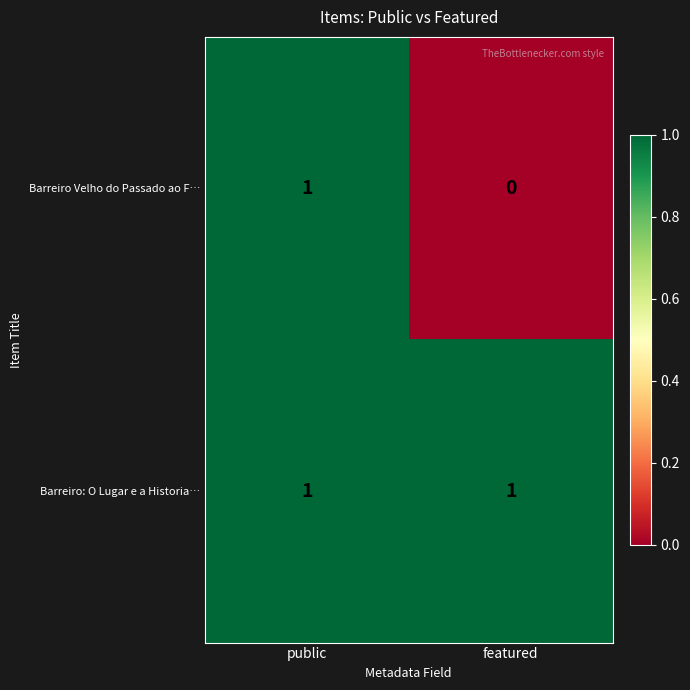

What is the maximum value shown in the chart?

1